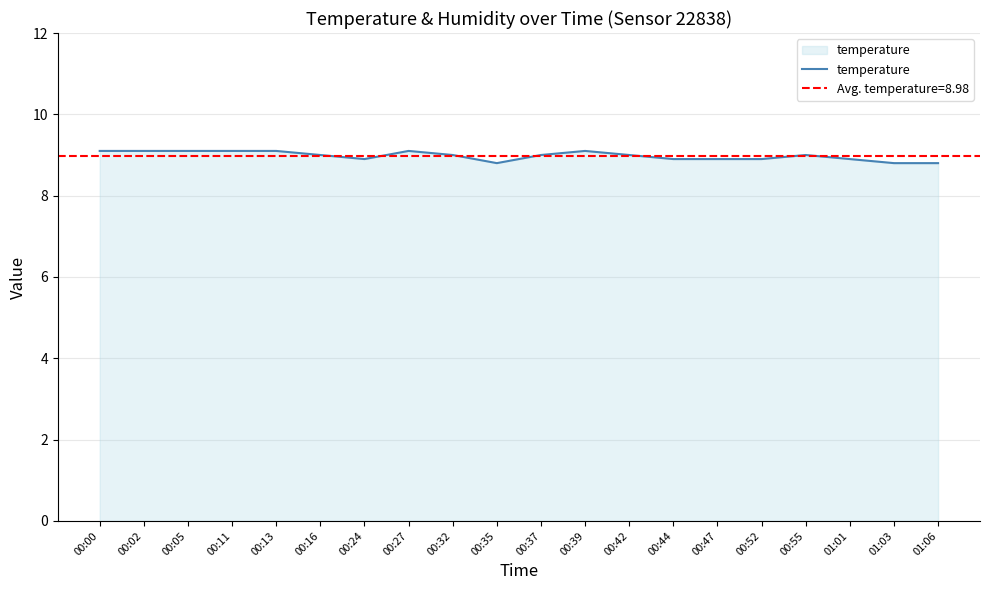

How many values are below 9?

8